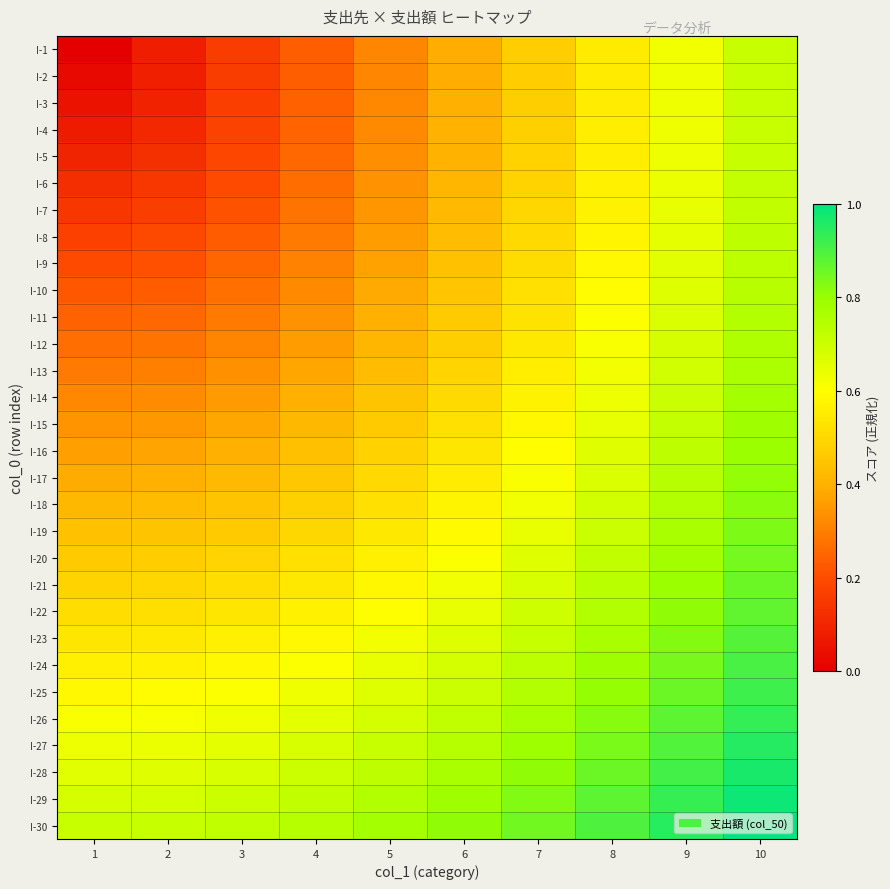

Between 7 and 3, which is larger?

7